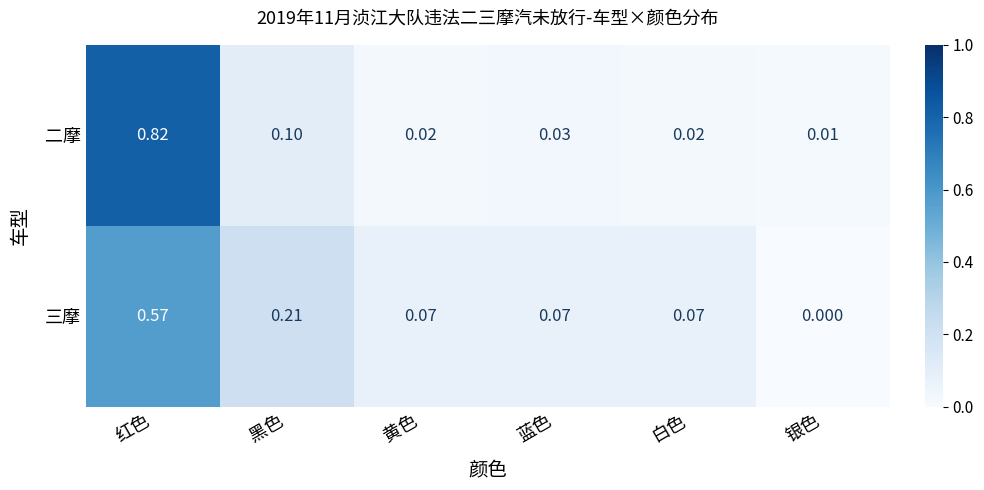

Which series has the widest spread of values?

二摩